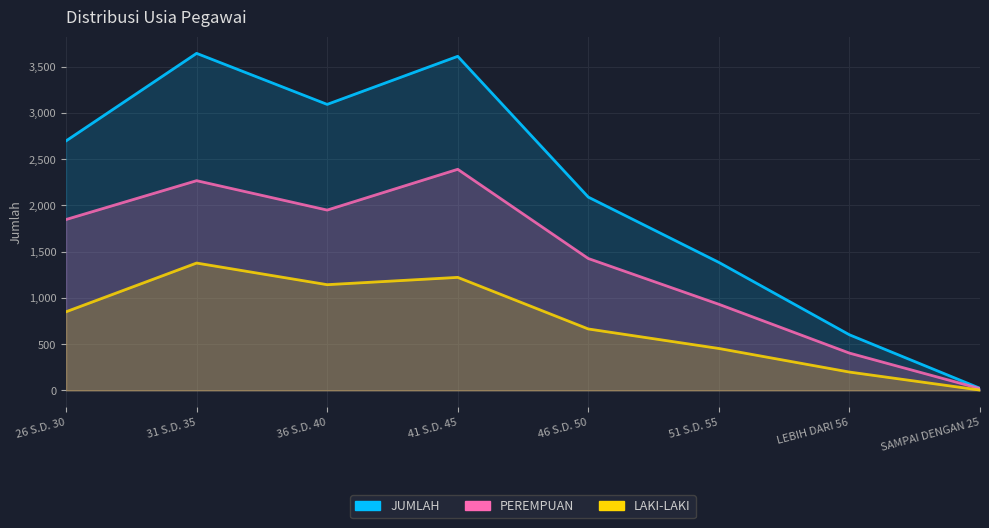

Read the JUMLAH value at LEBIH DARI 56, to the nearest 100.

600